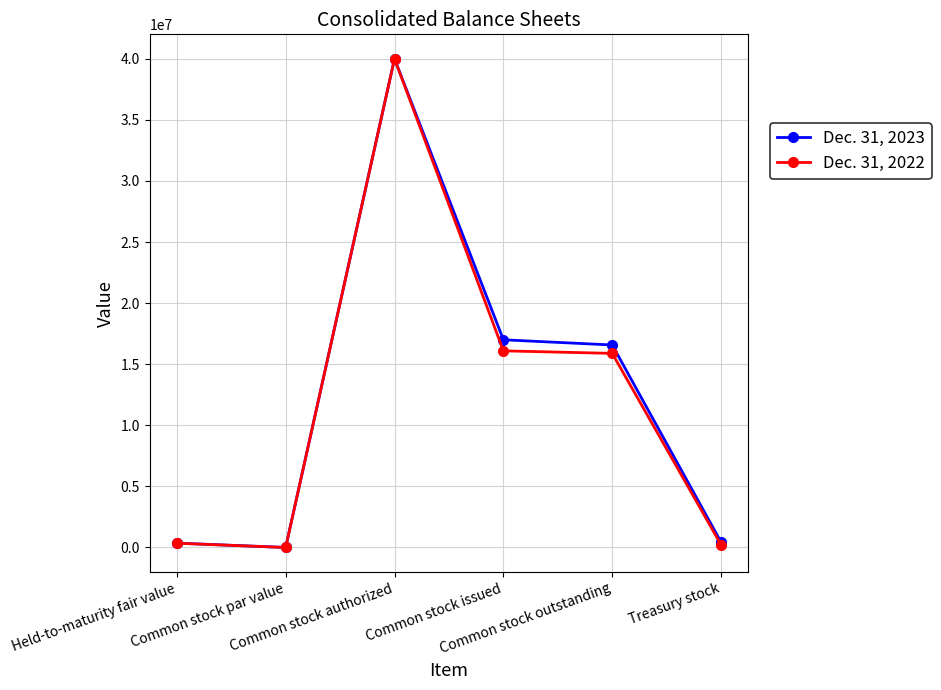

The value of Dec. 31, 2023 at Common stock outstanding is 16573707. True or false?

True